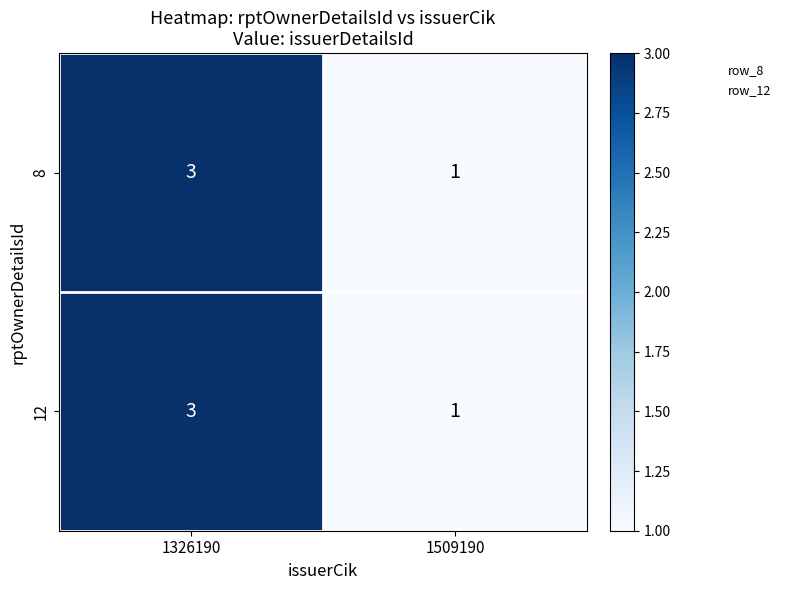

Rank the categories by 12 value from highest to lowest.

1326190, 1509190